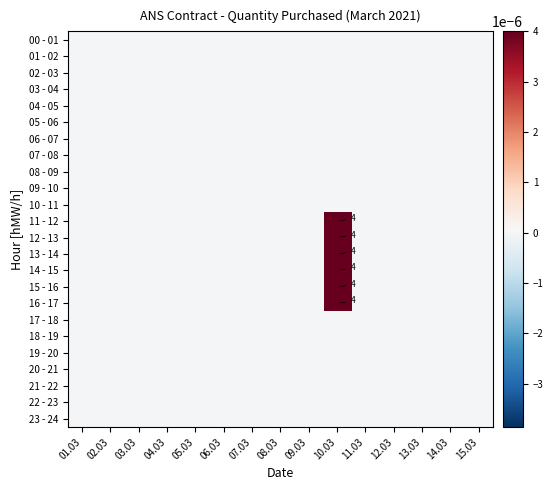

Is the value of 00 - 01 at 07.03 greater than the value of 12 - 13 at 14.03?

No